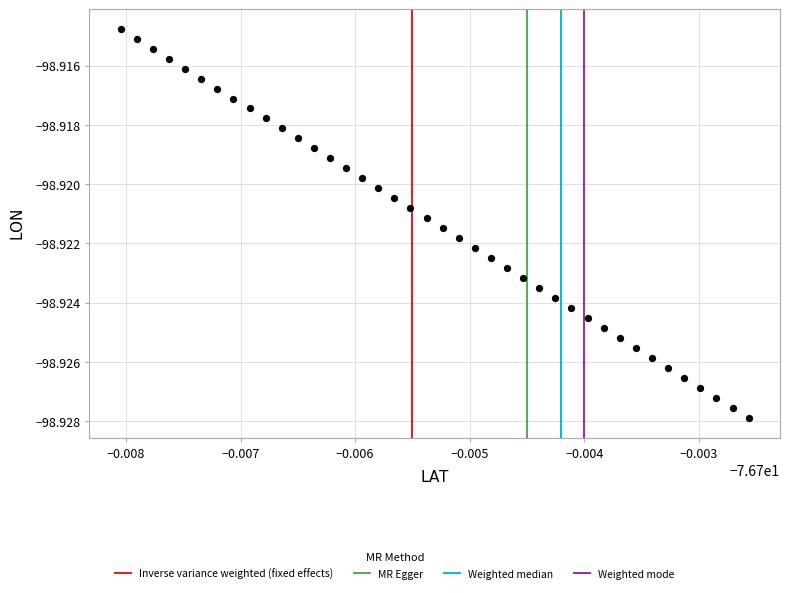

How many points are shown in the scatter plot?

40